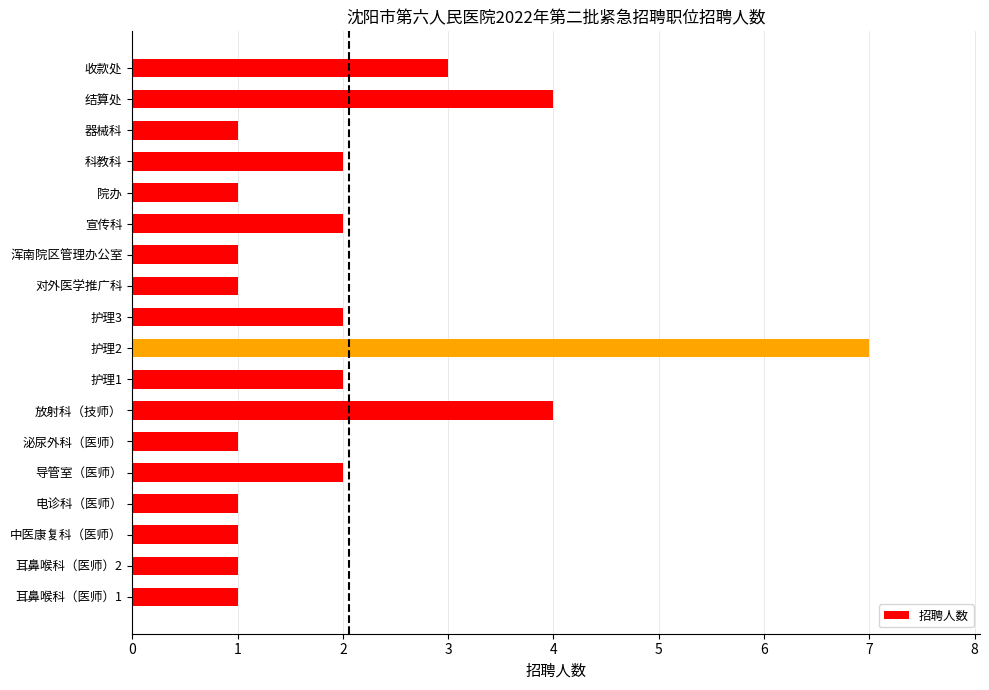

At which category does the chart reach its peak across all series?

护理2